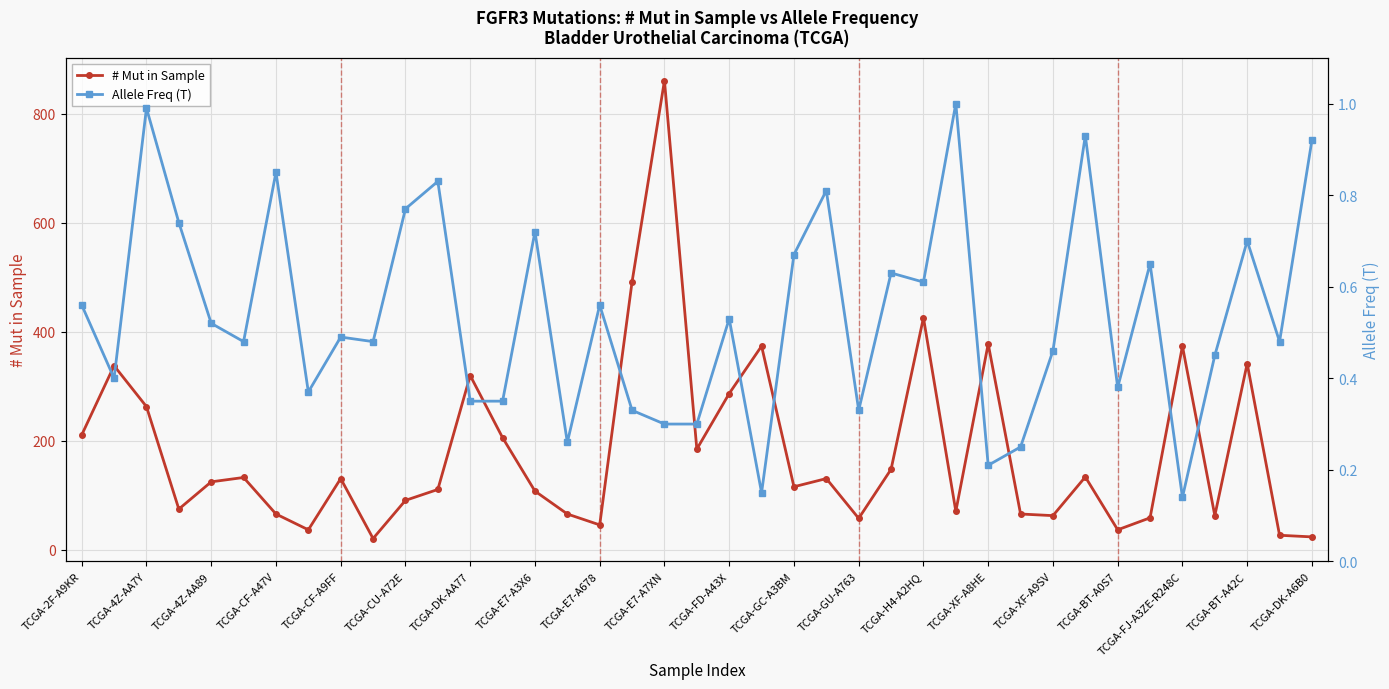

True or false: # Mut in Sample has more than 2 interior local peaks.

True